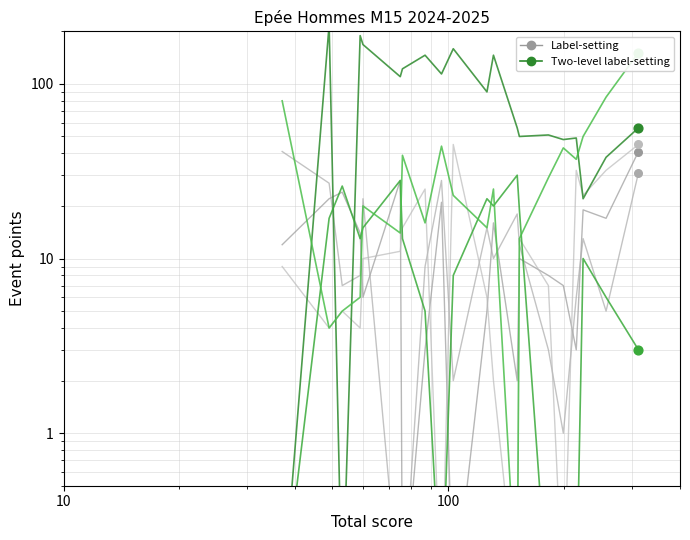

Which series has the widest spread of Y values?

Two-level label-setting